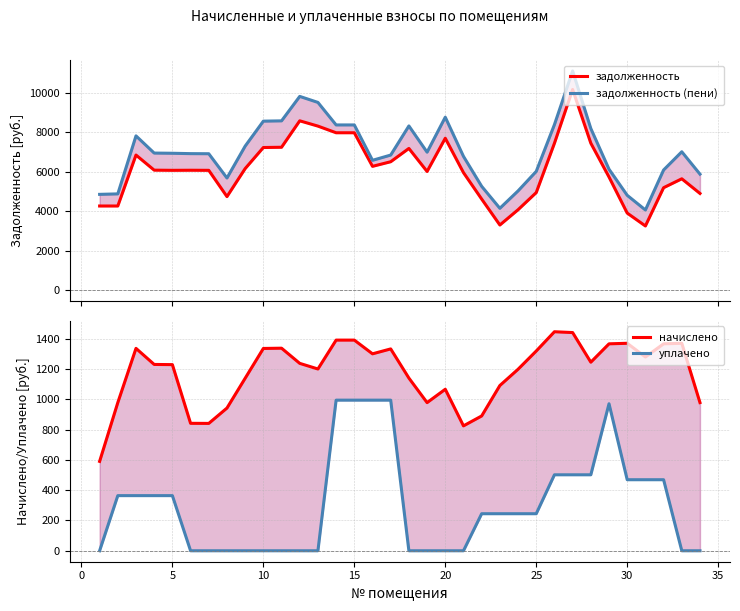

How many data points in начислено are less than 1237?

17